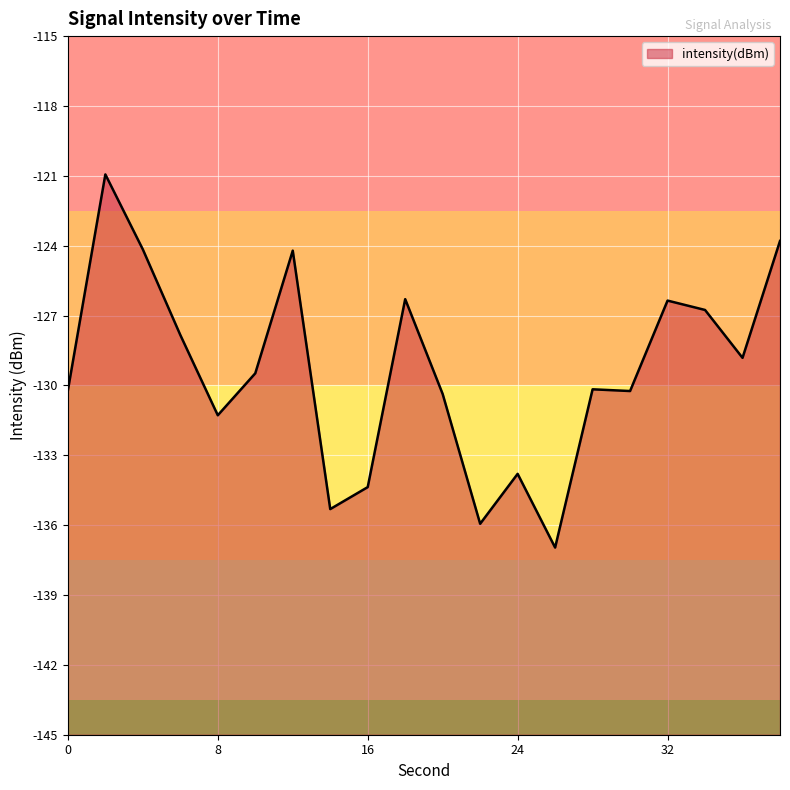

What is the difference between the second highest and second lowest values?

12.1